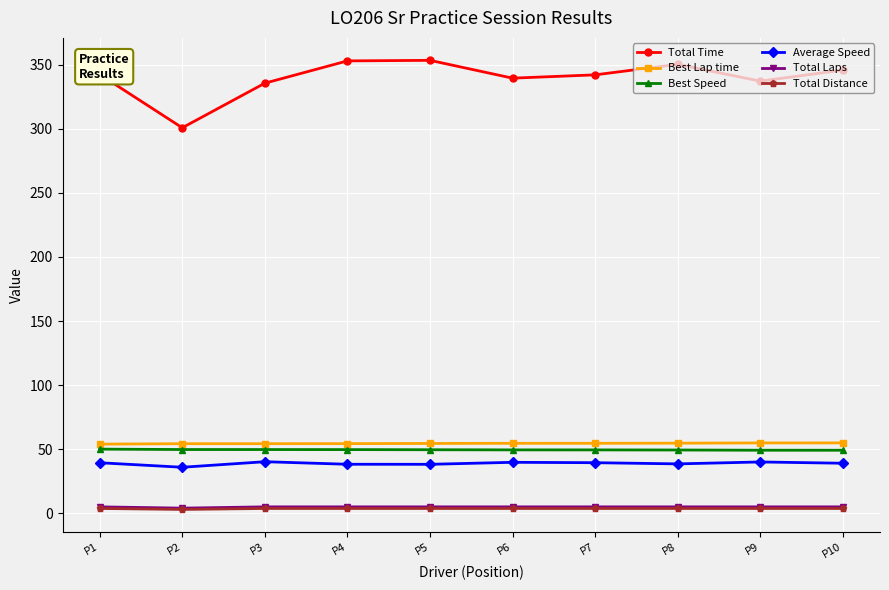

What is the value of the Best Lap time point at the 4th from the left?

54.3